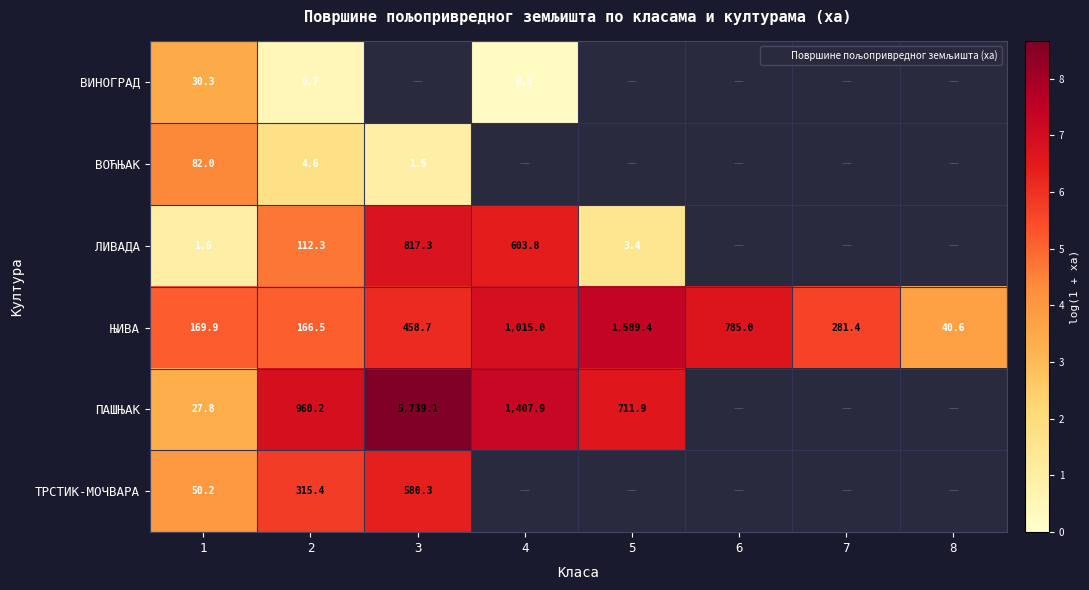

What is the maximum value for ЊИВА?

7.4